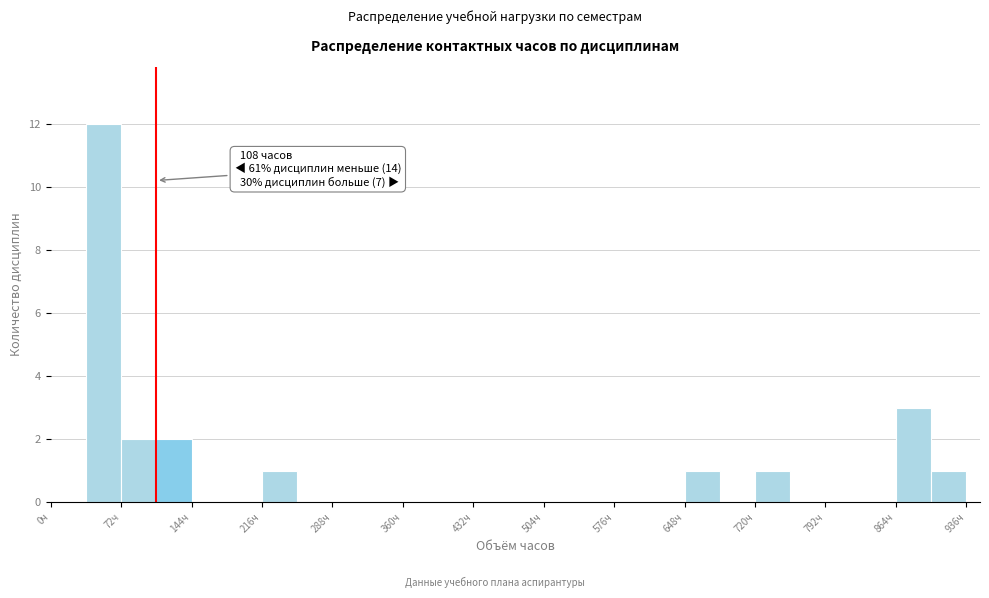

Read against the x-axis, roughly where is the centre of the tallest bar?

50